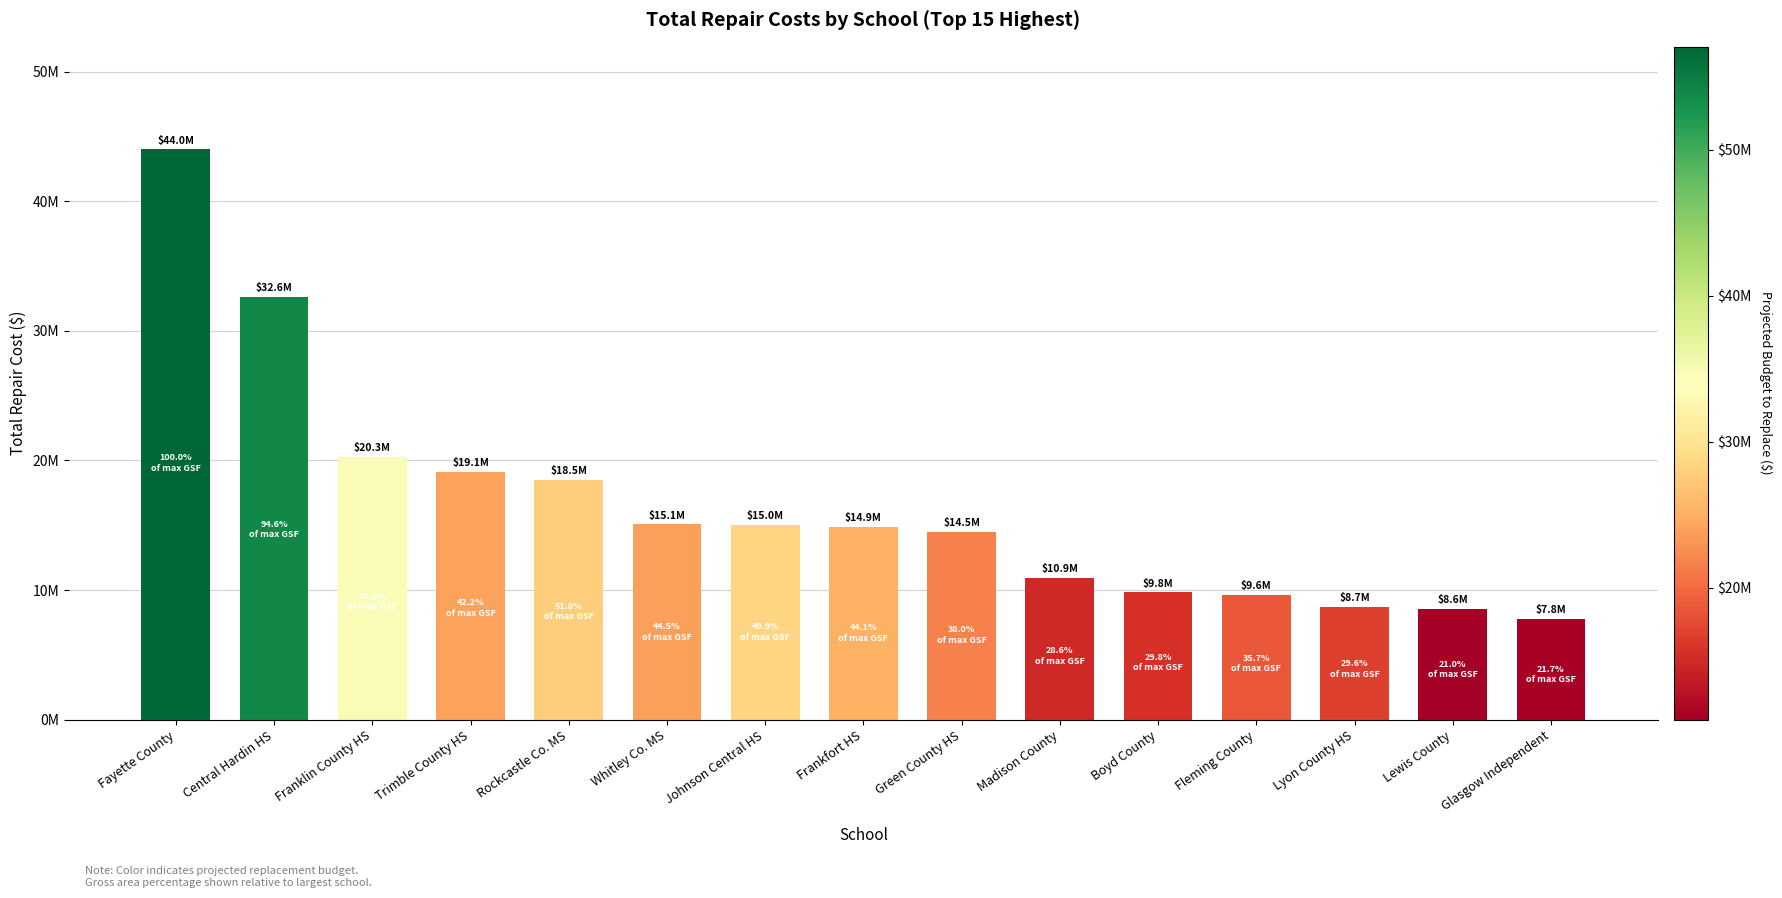

Rank the categories by value from highest to lowest.

Fayette County, Central Hardin HS, Franklin County HS, Trimble County HS, Rockcastle Co. MS, Whitley Co. MS, Johnson Central HS, Frankfort HS, Green County HS, Madison County, Boyd County, Fleming County, Lyon County HS, Lewis County, Glasgow Independent